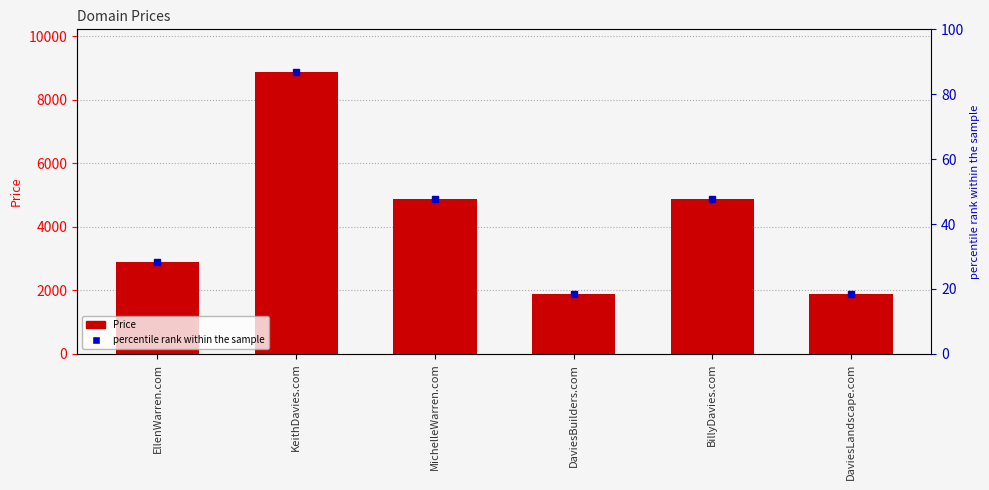

Which has a higher value, DaviesLandscape.com or MichelleWarren.com?

MichelleWarren.com